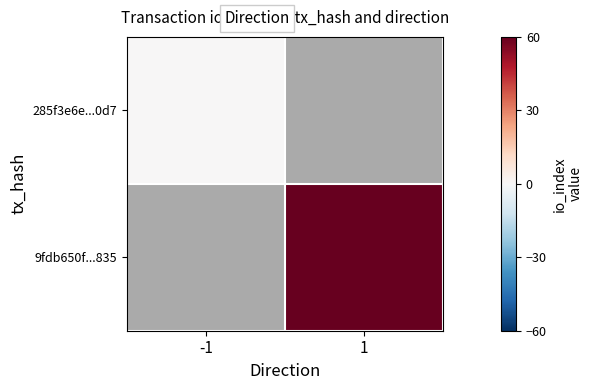

At which label does 285f3e6e...0d7 reach its minimum?

-1